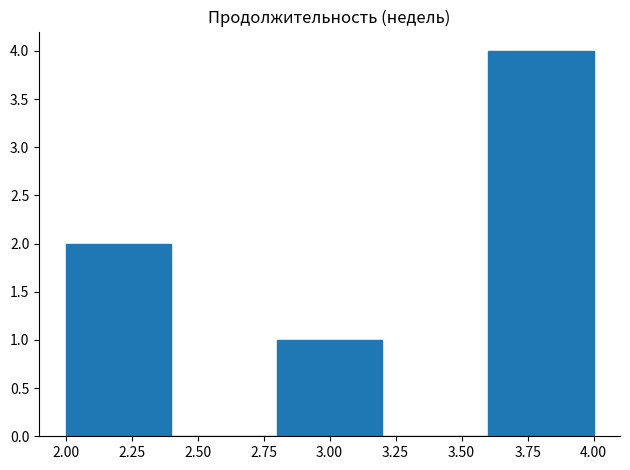

How tall is the bar that spans 3.6 to 4.0 on the x-axis? The values are not printed on the chart, so give them approximately, as read against the axis.

4